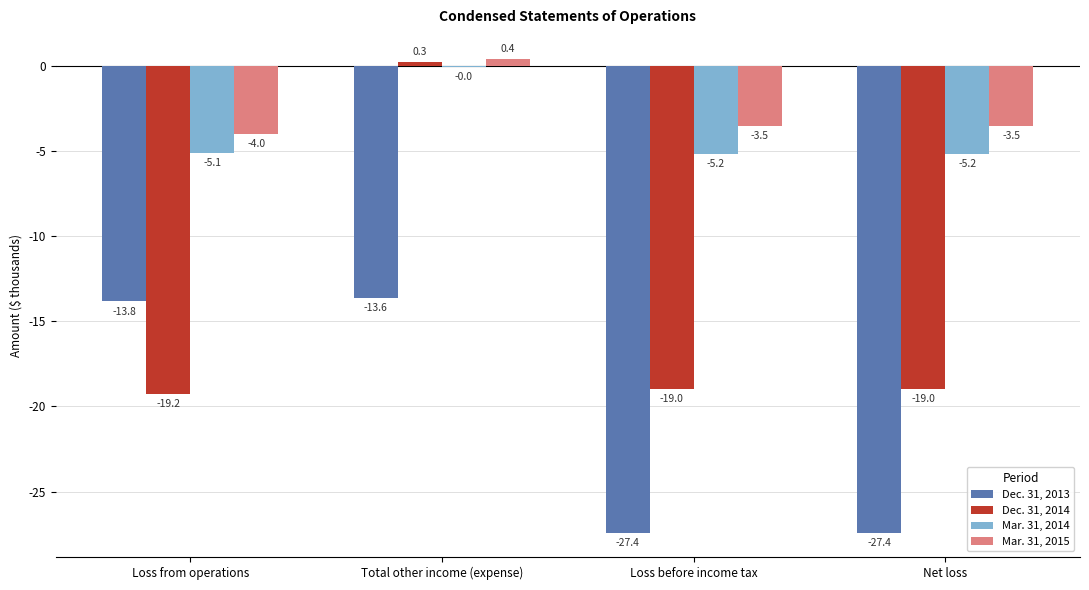

Which series changed the most between Loss from operations and Loss before income tax?

Dec. 31, 2013